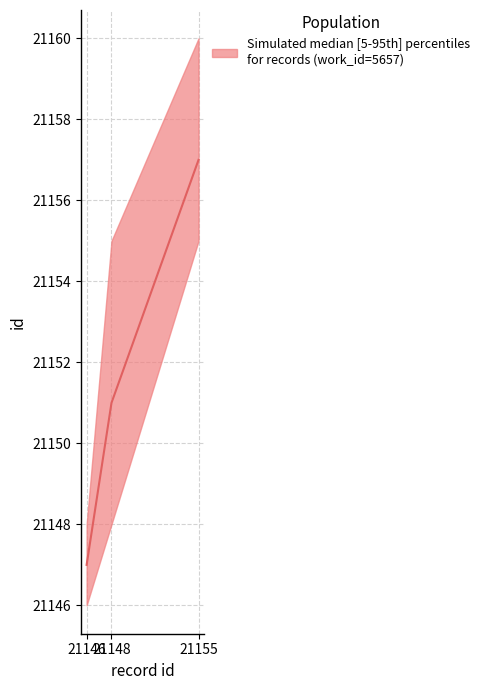

What is the difference between the values at 21148 and 21155?

6